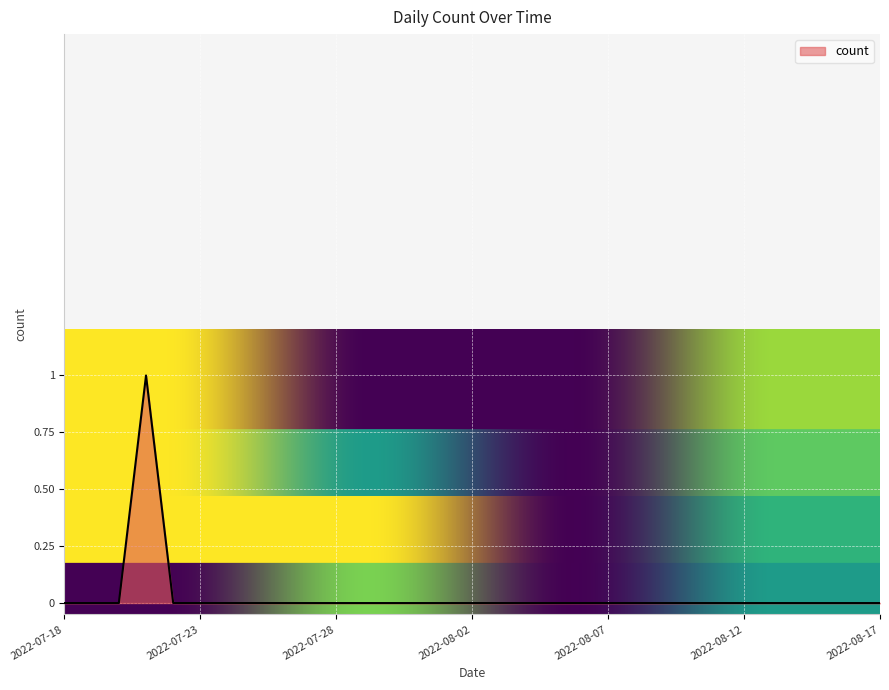

List the labels in order of value, smallest first.

2022-07-18, 2022-07-19, 2022-07-20, 2022-07-22, 2022-07-23, 2022-07-24, 2022-07-25, 2022-07-26, 2022-07-27, 2022-07-28, 2022-07-29, 2022-07-30, 2022-07-31, 2022-08-01, 2022-08-02, 2022-08-03, 2022-08-04, 2022-08-05, 2022-08-06, 2022-08-07, 2022-08-08, 2022-08-09, 2022-08-10, 2022-08-11, 2022-08-12, 2022-08-13, 2022-08-14, 2022-08-15, 2022-08-16, 2022-08-17, 2022-07-21